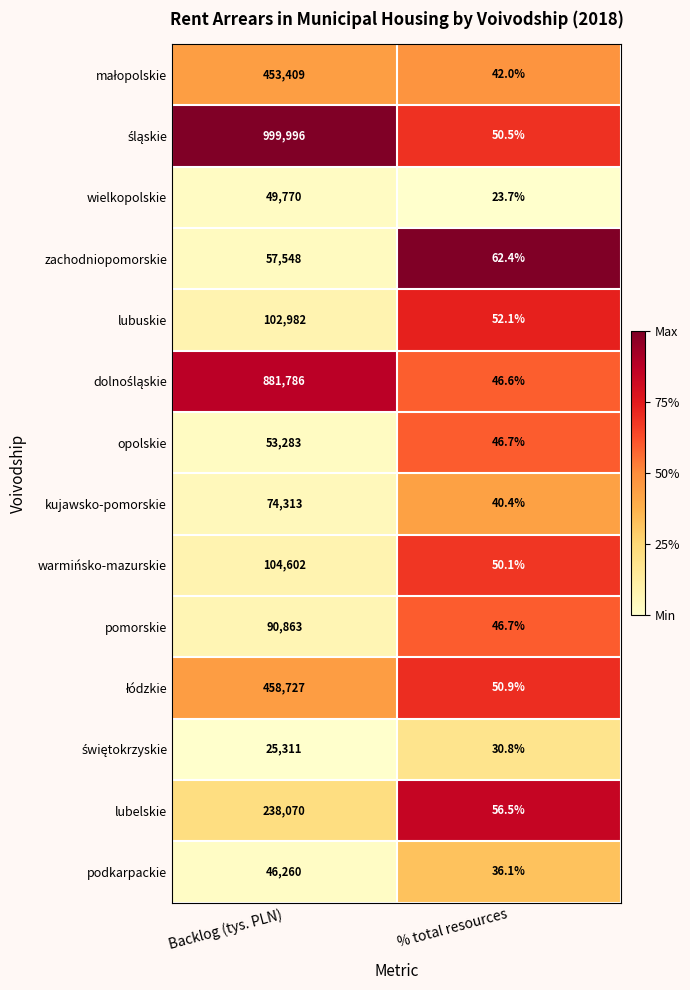

Rank the categories by wielkopolskie value from highest to lowest.

Backlog (tys. PLN), % total resources